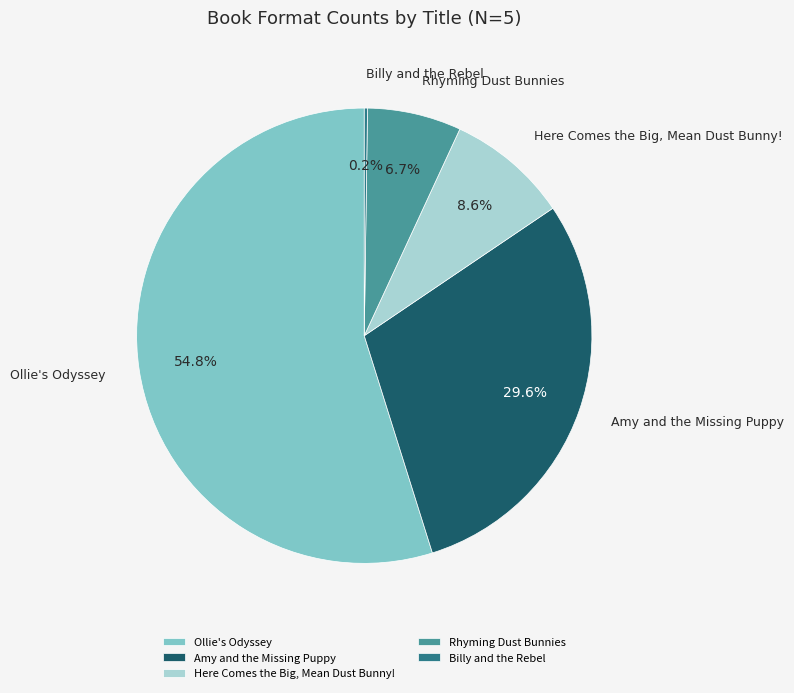

Which slice is the largest?

Ollie's Odyssey